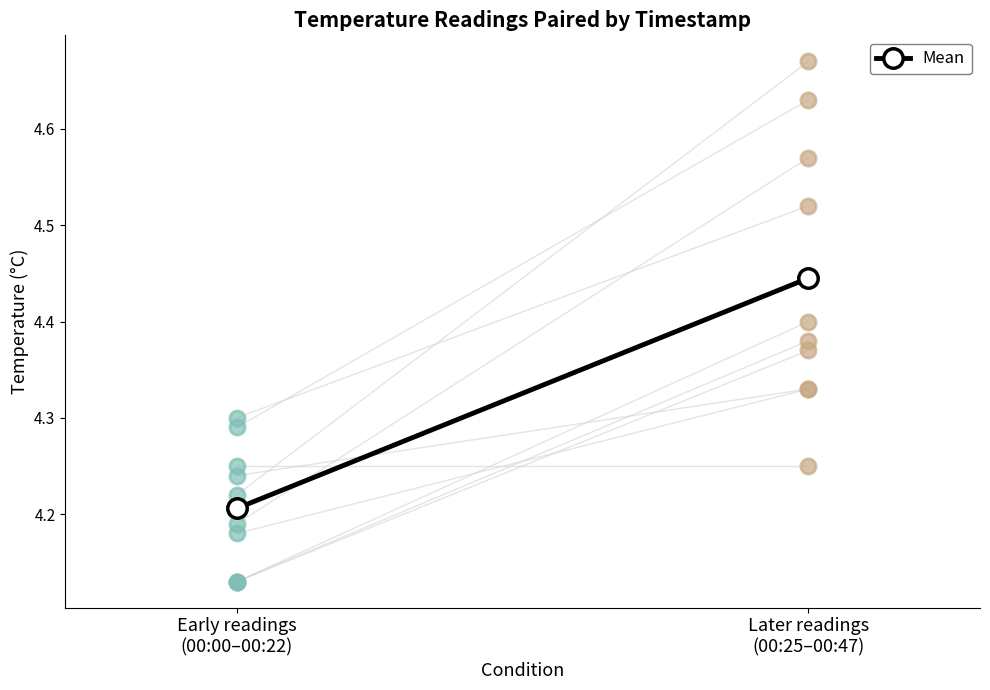

Between Early readings
(00:00–00:22) and Later readings
(00:25–00:47), which is larger?

Later readings
(00:25–00:47)